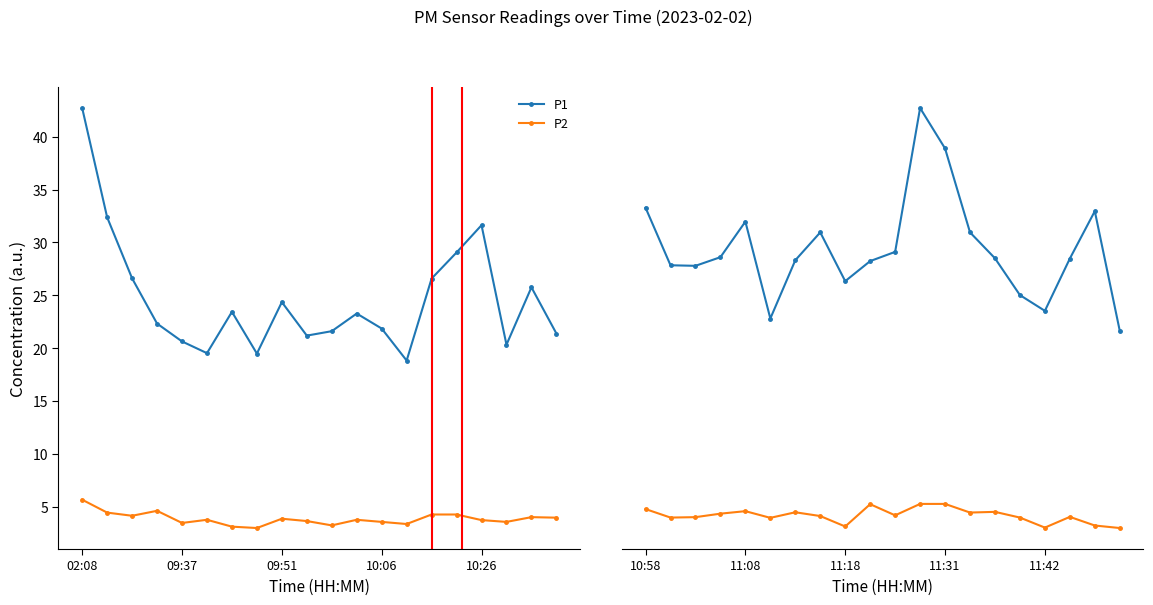

The value of P1 at 11 is 32.8. True or false?

True